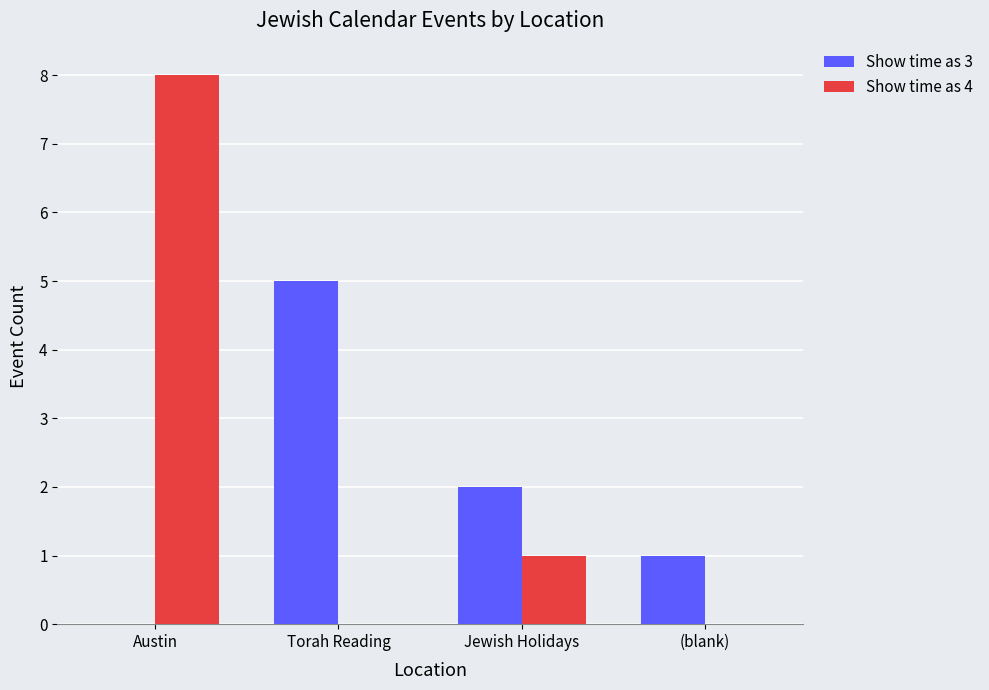

Reading left to right, what are all the values shown in this chart?

Show time as 3: Austin=0	Torah Reading=5	Jewish Holidays=2	(blank)=1
Show time as 4: Austin=8	Torah Reading=0	Jewish Holidays=1	(blank)=0